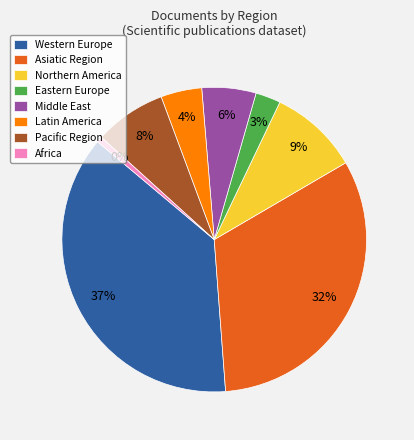

True or false: Latin America accounts for 16% of the total.

False